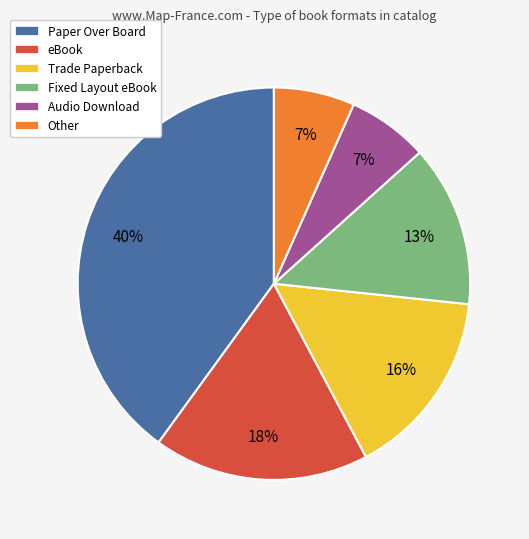

Do Paper Over Board and eBook together represent more than half of the pie?

Yes